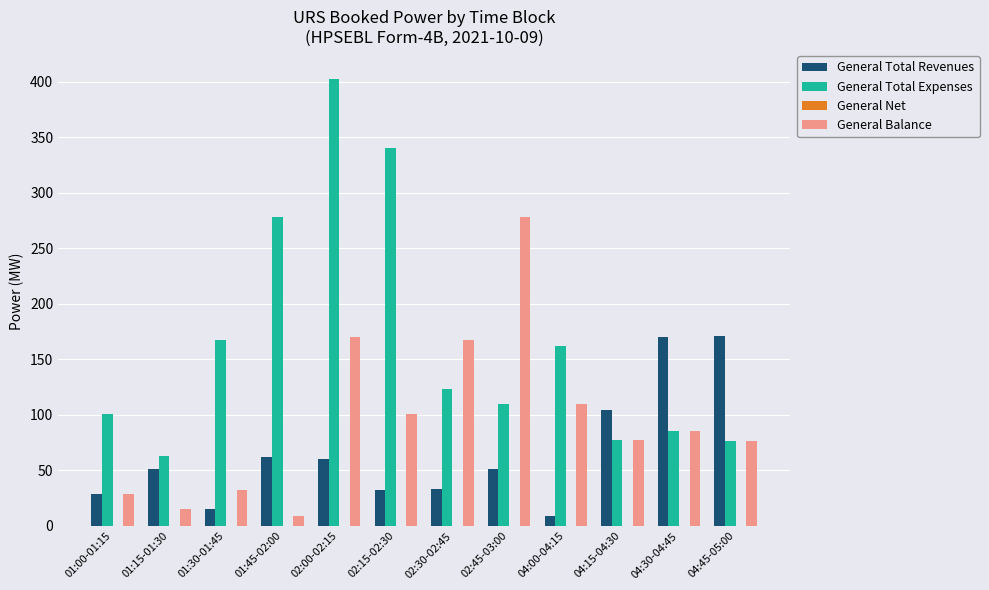

Which series has the largest total across all categories?

General Total Expenses